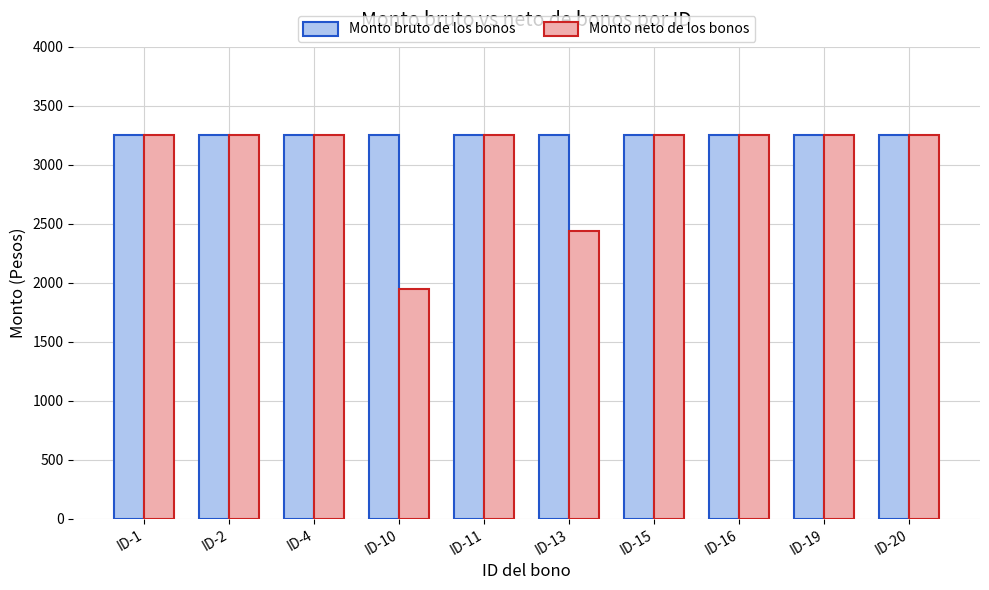

What is the difference between the maximum and minimum values in the Monto neto de los bonos series?

1300.0